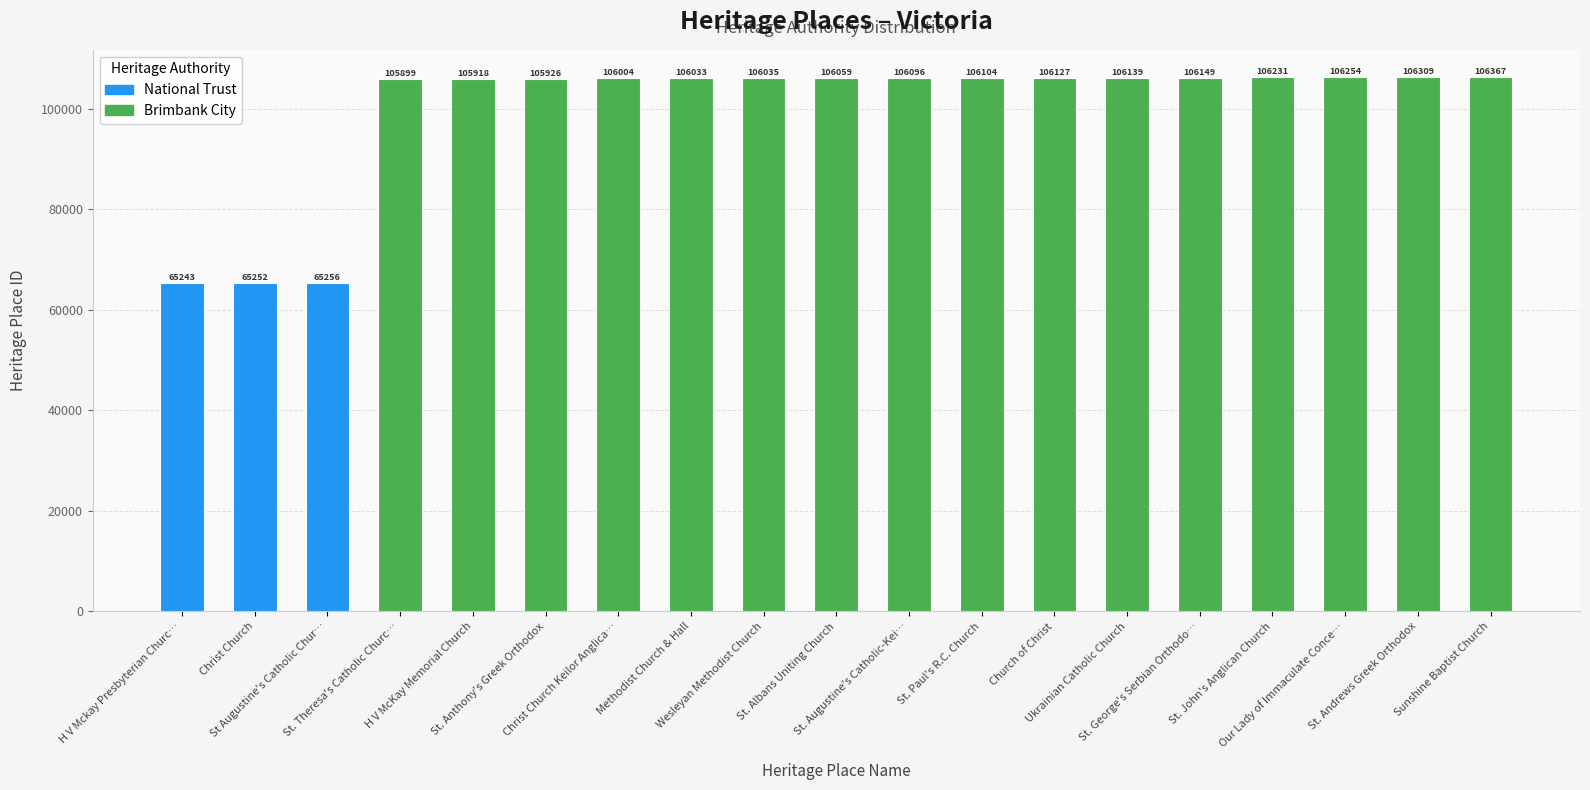

Reading left to right, extract all data points from this chart.

65243	65252	65256	105899	105918	105926	106004	106033	106035	106059	106096	106104	106127	106139	106149	106231	106254	106309	106367